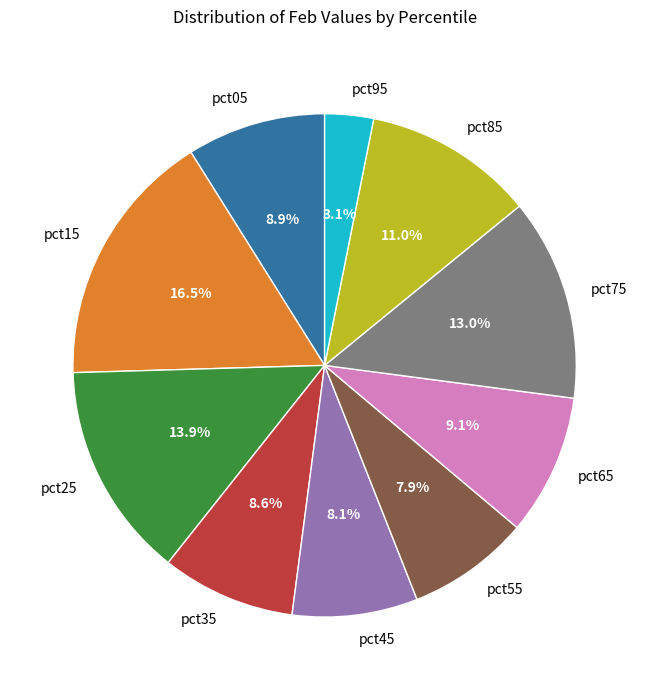

Which slice is the smallest?

pct95